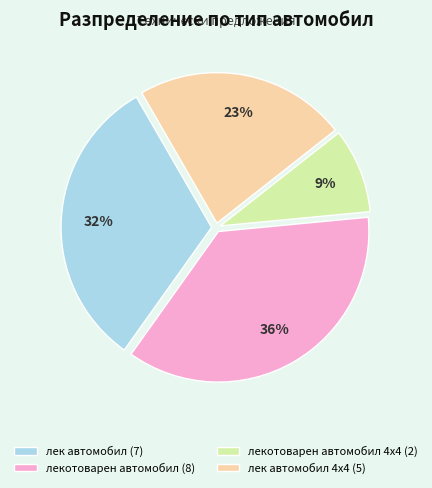

Count the number of slices in the pie.

4